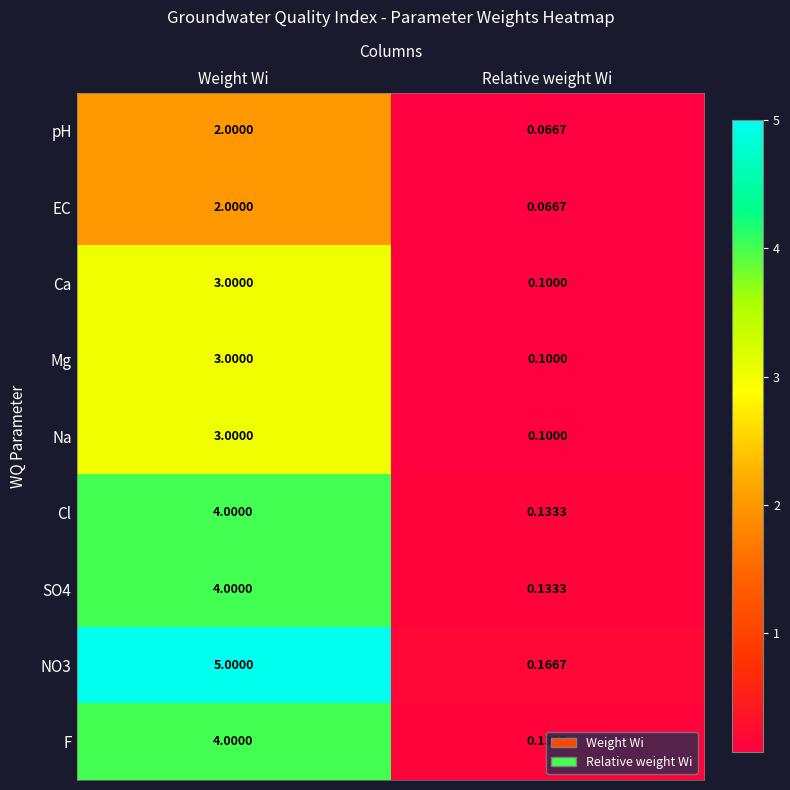

What is the total value across all series at Weight Wi?

30.0